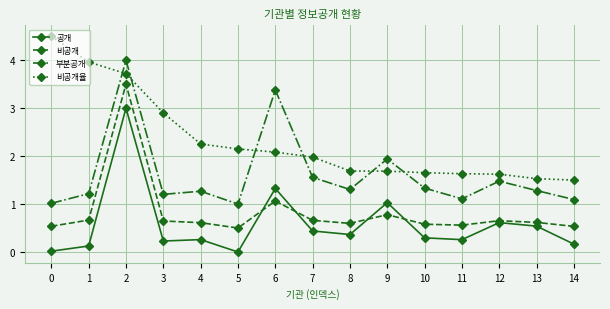

What is the average value of the 부분공개 series?

1.6